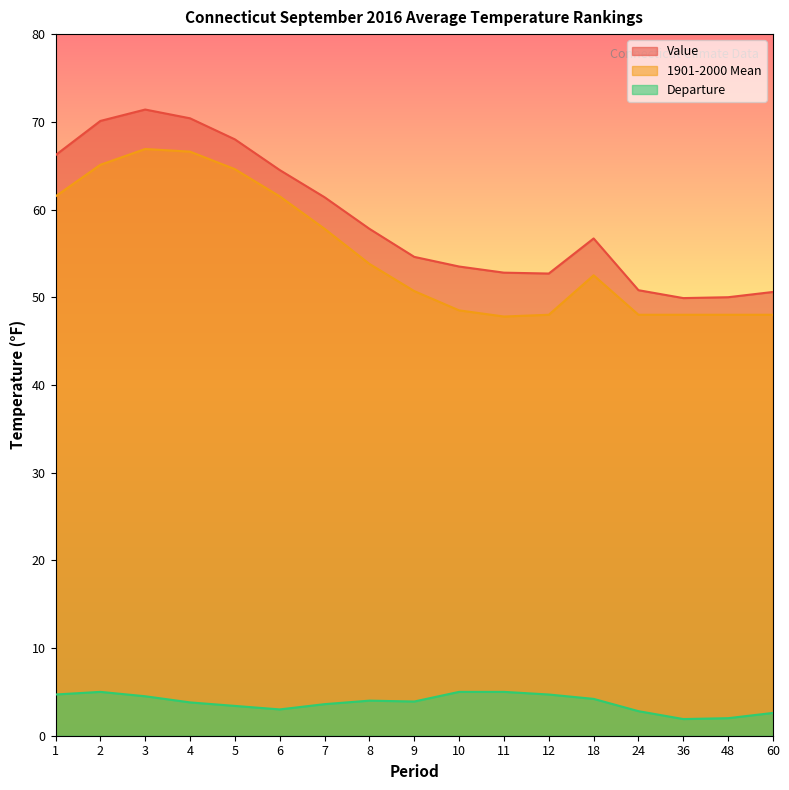

How many data points in Departure are less than 3?

4